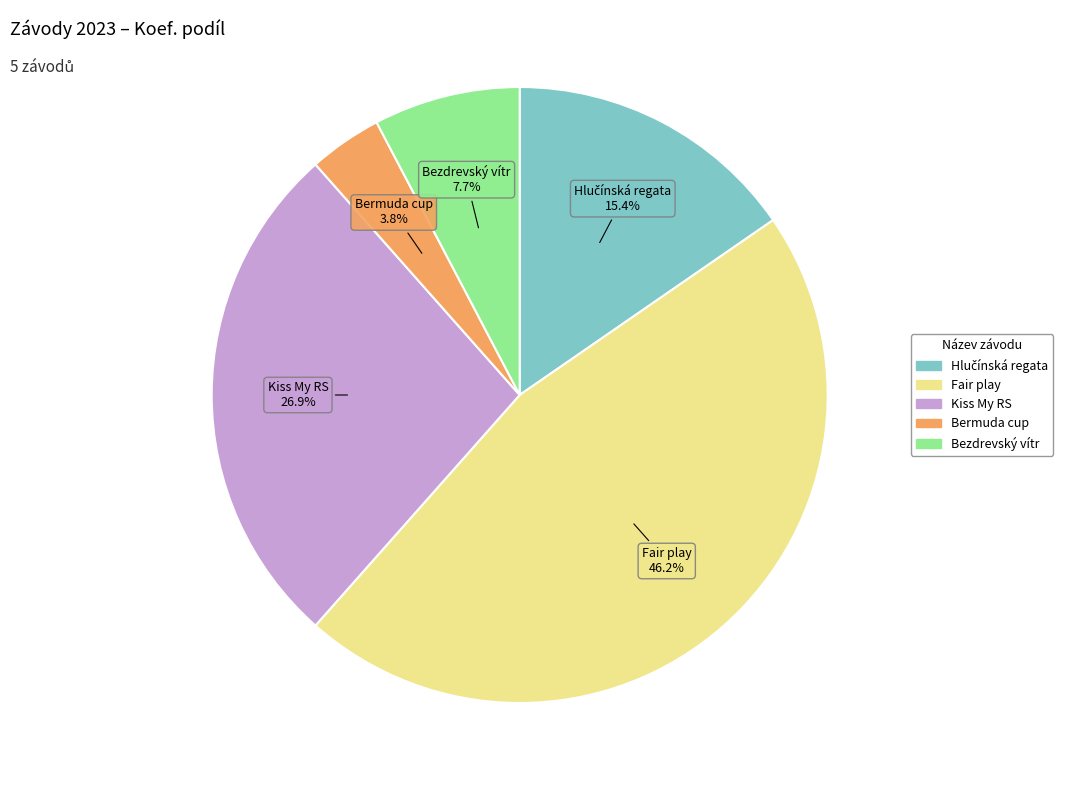

Do Fair play and Bezdrevský vítr together represent more than half of the pie?

Yes